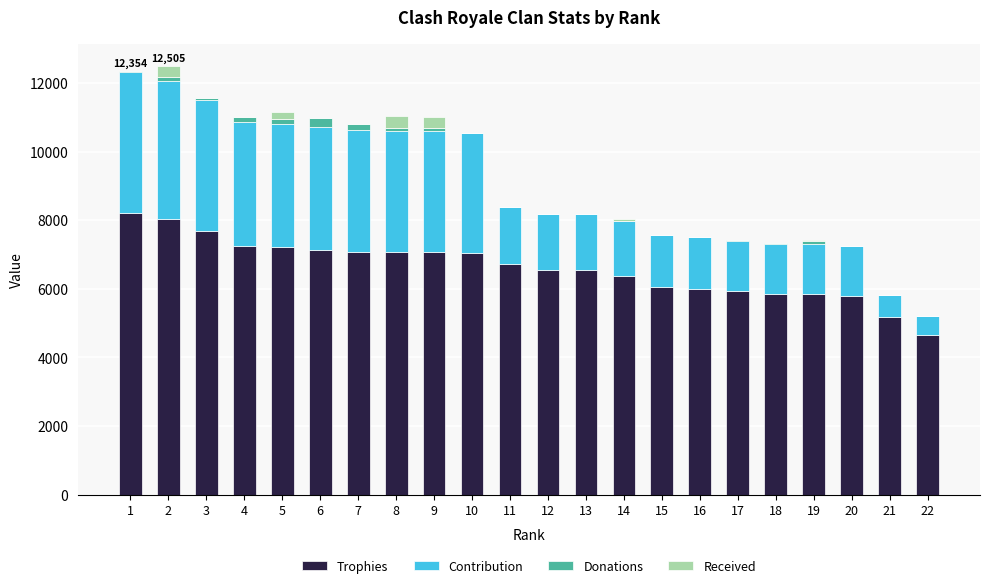

What is the maximum value for Trophies?

8216